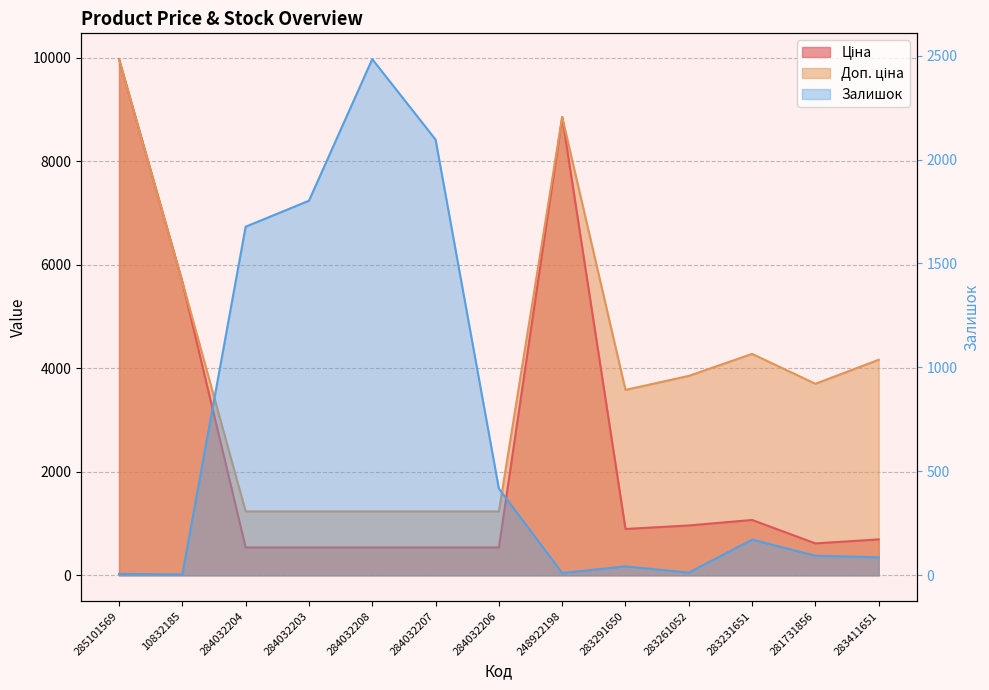

How many data points in Ціна are above 694?

7